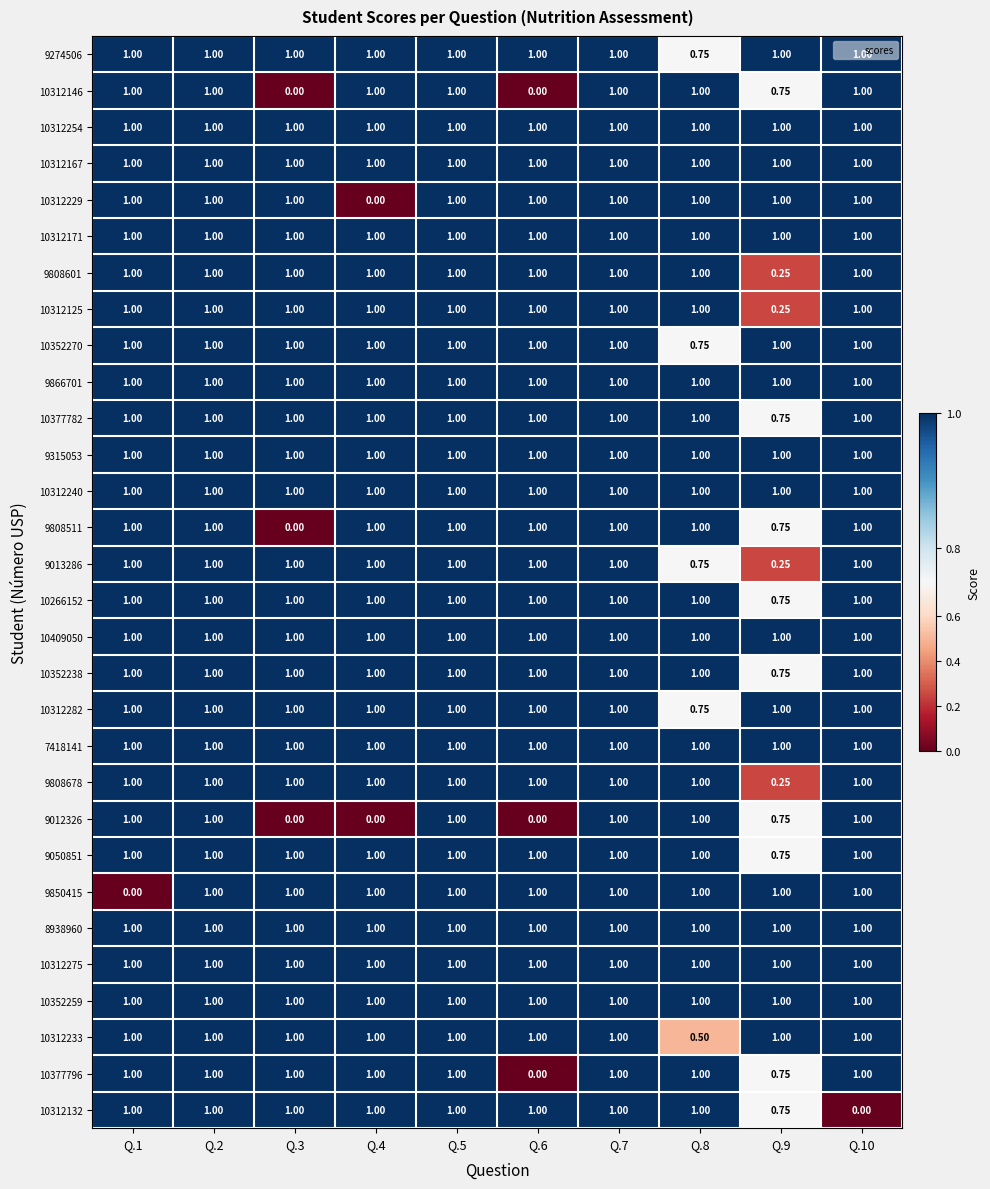

Reading right to left, what are all the values shown in this chart?

9274506: Q.10=1.0	Q.9=1.0	Q.8=0.8	Q.7=1.0	Q.6=1.0	Q.5=1.0	Q.4=1.0	Q.3=1.0	Q.2=1.0	Q.1=1.0
10312146: Q.10=1.0	Q.9=0.8	Q.8=1.0	Q.7=1.0	Q.6=0.0	Q.5=1.0	Q.4=1.0	Q.3=0.0	Q.2=1.0	Q.1=1.0
10312254: Q.10=1.0	Q.9=1.0	Q.8=1.0	Q.7=1.0	Q.6=1.0	Q.5=1.0	Q.4=1.0	Q.3=1.0	Q.2=1.0	Q.1=1.0
10312167: Q.10=1.0	Q.9=1.0	Q.8=1.0	Q.7=1.0	Q.6=1.0	Q.5=1.0	Q.4=1.0	Q.3=1.0	Q.2=1.0	Q.1=1.0
10312229: Q.10=1.0	Q.9=1.0	Q.8=1.0	Q.7=1.0	Q.6=1.0	Q.5=1.0	Q.4=0.0	Q.3=1.0	Q.2=1.0	Q.1=1.0
10312171: Q.10=1.0	Q.9=1.0	Q.8=1.0	Q.7=1.0	Q.6=1.0	Q.5=1.0	Q.4=1.0	Q.3=1.0	Q.2=1.0	Q.1=1.0
9808601: Q.10=1.0	Q.9=0.2	Q.8=1.0	Q.7=1.0	Q.6=1.0	Q.5=1.0	Q.4=1.0	Q.3=1.0	Q.2=1.0	Q.1=1.0
10312125: Q.10=1.0	Q.9=0.2	Q.8=1.0	Q.7=1.0	Q.6=1.0	Q.5=1.0	Q.4=1.0	Q.3=1.0	Q.2=1.0	Q.1=1.0
10352270: Q.10=1.0	Q.9=1.0	Q.8=0.8	Q.7=1.0	Q.6=1.0	Q.5=1.0	Q.4=1.0	Q.3=1.0	Q.2=1.0	Q.1=1.0
9866701: Q.10=1.0	Q.9=1.0	Q.8=1.0	Q.7=1.0	Q.6=1.0	Q.5=1.0	Q.4=1.0	Q.3=1.0	Q.2=1.0	Q.1=1.0
10377782: Q.10=1.0	Q.9=0.8	Q.8=1.0	Q.7=1.0	Q.6=1.0	Q.5=1.0	Q.4=1.0	Q.3=1.0	Q.2=1.0	Q.1=1.0
9315053: Q.10=1.0	Q.9=1.0	Q.8=1.0	Q.7=1.0	Q.6=1.0	Q.5=1.0	Q.4=1.0	Q.3=1.0	Q.2=1.0	Q.1=1.0
10312240: Q.10=1.0	Q.9=1.0	Q.8=1.0	Q.7=1.0	Q.6=1.0	Q.5=1.0	Q.4=1.0	Q.3=1.0	Q.2=1.0	Q.1=1.0
9808511: Q.10=1.0	Q.9=0.8	Q.8=1.0	Q.7=1.0	Q.6=1.0	Q.5=1.0	Q.4=1.0	Q.3=0.0	Q.2=1.0	Q.1=1.0
9013286: Q.10=1.0	Q.9=0.2	Q.8=0.8	Q.7=1.0	Q.6=1.0	Q.5=1.0	Q.4=1.0	Q.3=1.0	Q.2=1.0	Q.1=1.0
10266152: Q.10=1.0	Q.9=0.8	Q.8=1.0	Q.7=1.0	Q.6=1.0	Q.5=1.0	Q.4=1.0	Q.3=1.0	Q.2=1.0	Q.1=1.0
10409050: Q.10=1.0	Q.9=1.0	Q.8=1.0	Q.7=1.0	Q.6=1.0	Q.5=1.0	Q.4=1.0	Q.3=1.0	Q.2=1.0	Q.1=1.0
10352238: Q.10=1.0	Q.9=0.8	Q.8=1.0	Q.7=1.0	Q.6=1.0	Q.5=1.0	Q.4=1.0	Q.3=1.0	Q.2=1.0	Q.1=1.0
10312282: Q.10=1.0	Q.9=1.0	Q.8=0.8	Q.7=1.0	Q.6=1.0	Q.5=1.0	Q.4=1.0	Q.3=1.0	Q.2=1.0	Q.1=1.0
7418141: Q.10=1.0	Q.9=1.0	Q.8=1.0	Q.7=1.0	Q.6=1.0	Q.5=1.0	Q.4=1.0	Q.3=1.0	Q.2=1.0	Q.1=1.0
9808678: Q.10=1.0	Q.9=0.2	Q.8=1.0	Q.7=1.0	Q.6=1.0	Q.5=1.0	Q.4=1.0	Q.3=1.0	Q.2=1.0	Q.1=1.0
9012326: Q.10=1.0	Q.9=0.8	Q.8=1.0	Q.7=1.0	Q.6=0.0	Q.5=1.0	Q.4=0.0	Q.3=0.0	Q.2=1.0	Q.1=1.0
9050851: Q.10=1.0	Q.9=0.8	Q.8=1.0	Q.7=1.0	Q.6=1.0	Q.5=1.0	Q.4=1.0	Q.3=1.0	Q.2=1.0	Q.1=1.0
9850415: Q.10=1.0	Q.9=1.0	Q.8=1.0	Q.7=1.0	Q.6=1.0	Q.5=1.0	Q.4=1.0	Q.3=1.0	Q.2=1.0	Q.1=0.0
8938960: Q.10=1.0	Q.9=1.0	Q.8=1.0	Q.7=1.0	Q.6=1.0	Q.5=1.0	Q.4=1.0	Q.3=1.0	Q.2=1.0	Q.1=1.0
10312275: Q.10=1.0	Q.9=1.0	Q.8=1.0	Q.7=1.0	Q.6=1.0	Q.5=1.0	Q.4=1.0	Q.3=1.0	Q.2=1.0	Q.1=1.0
10352259: Q.10=1.0	Q.9=1.0	Q.8=1.0	Q.7=1.0	Q.6=1.0	Q.5=1.0	Q.4=1.0	Q.3=1.0	Q.2=1.0	Q.1=1.0
10312233: Q.10=1.0	Q.9=1.0	Q.8=0.5	Q.7=1.0	Q.6=1.0	Q.5=1.0	Q.4=1.0	Q.3=1.0	Q.2=1.0	Q.1=1.0
10377796: Q.10=1.0	Q.9=0.8	Q.8=1.0	Q.7=1.0	Q.6=0.0	Q.5=1.0	Q.4=1.0	Q.3=1.0	Q.2=1.0	Q.1=1.0
10312132: Q.10=0.0	Q.9=0.8	Q.8=1.0	Q.7=1.0	Q.6=1.0	Q.5=1.0	Q.4=1.0	Q.3=1.0	Q.2=1.0	Q.1=1.0